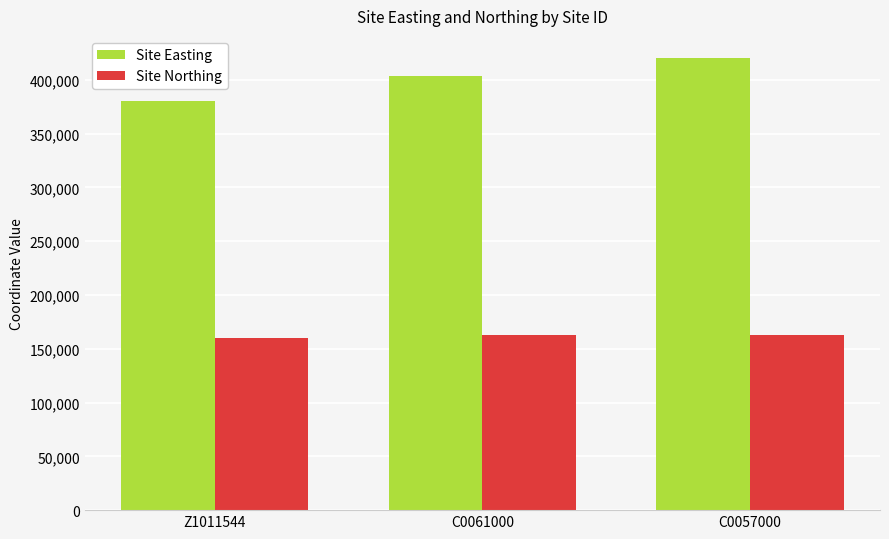

How many bars are there in each group?

2